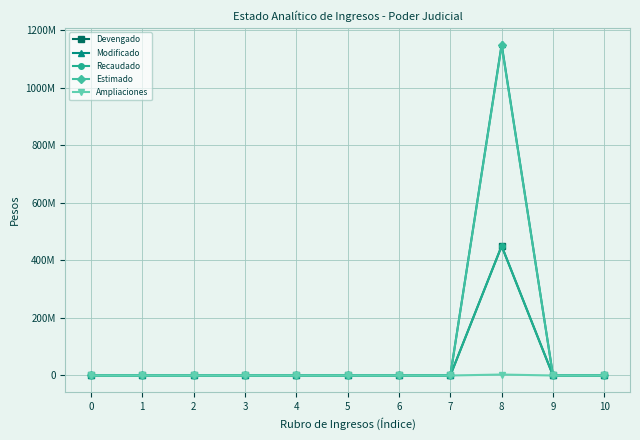

True or false: Estimado and Recaudado intersect in this chart.

False